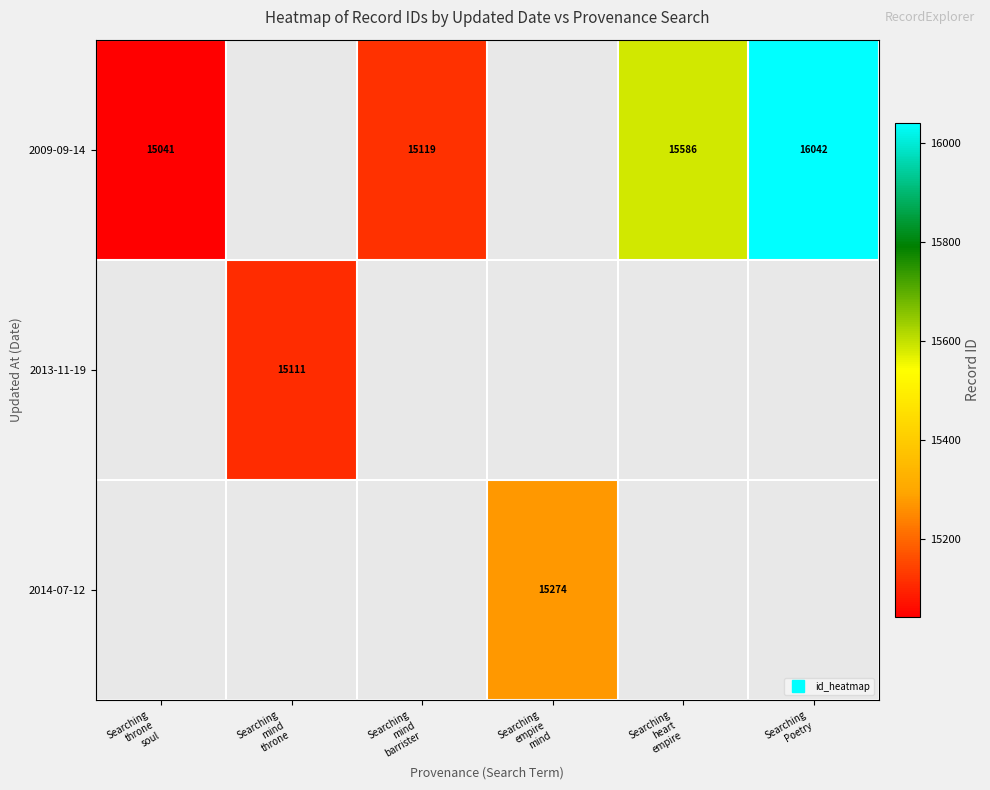

The value of 2009-09-14 at Searching heart empire is 15586.0. True or false?

True